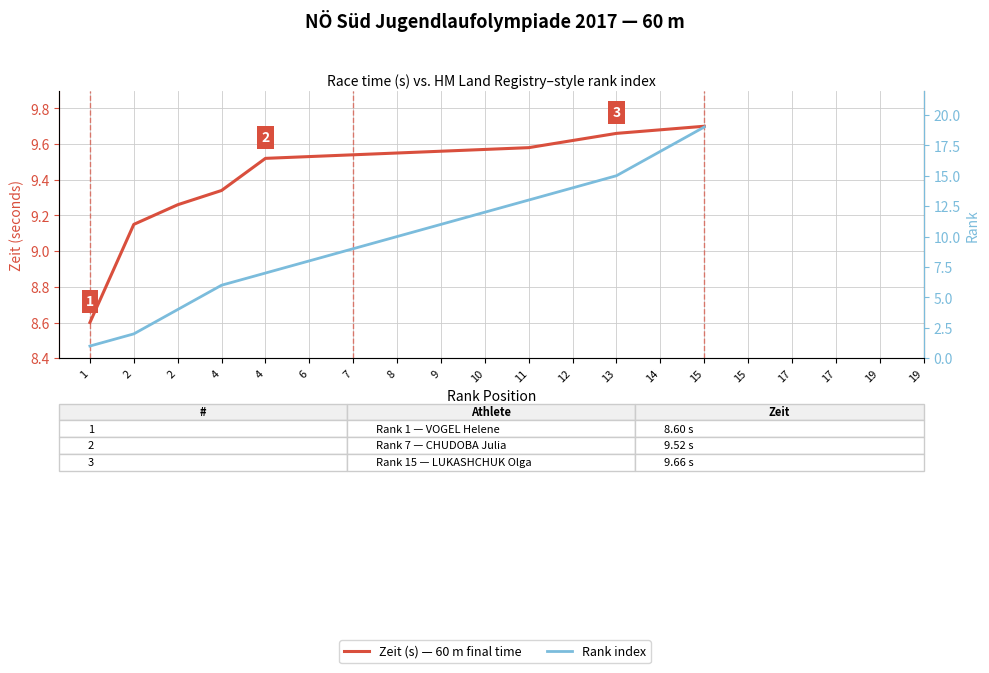

Which label corresponds to the smallest value in the chart?

1